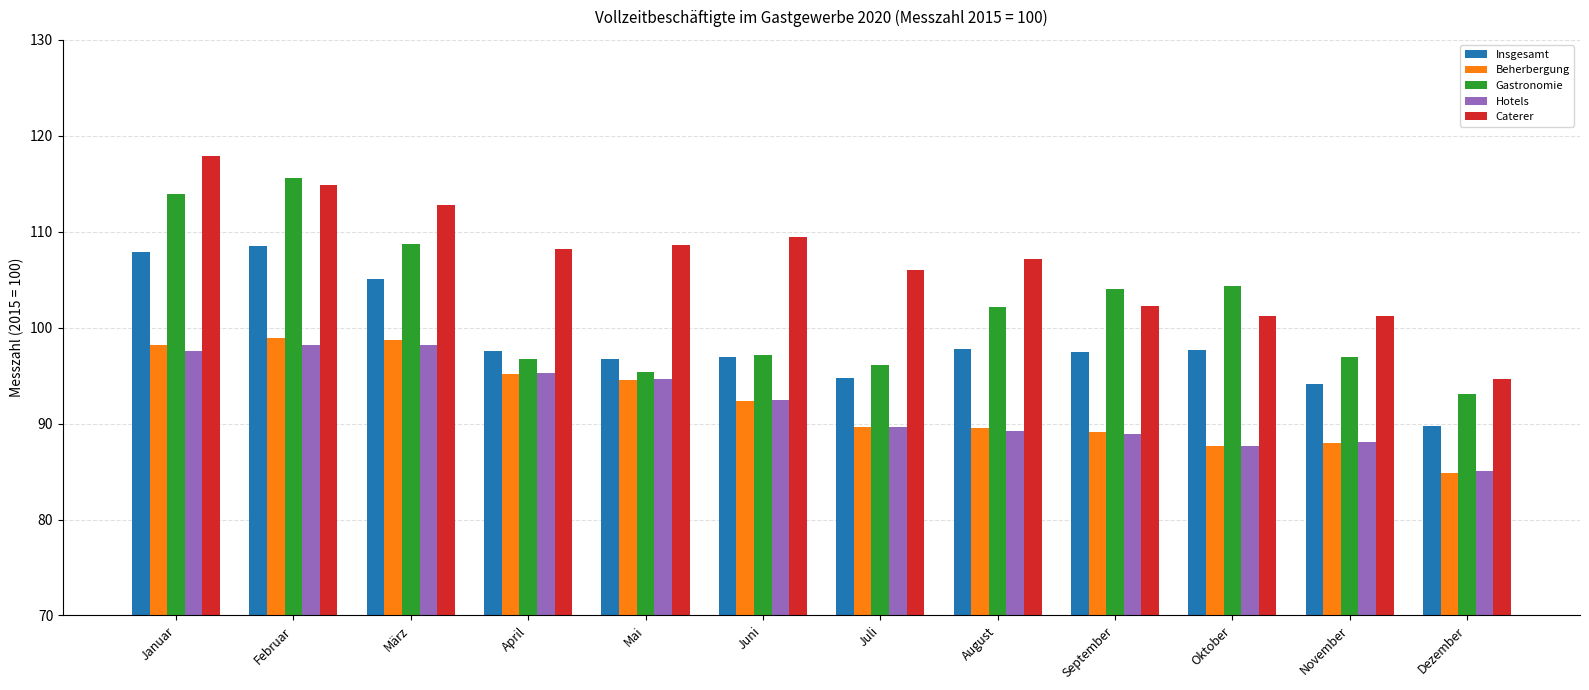

What is the difference between the Gastronomie values at August and Juni?

5.0